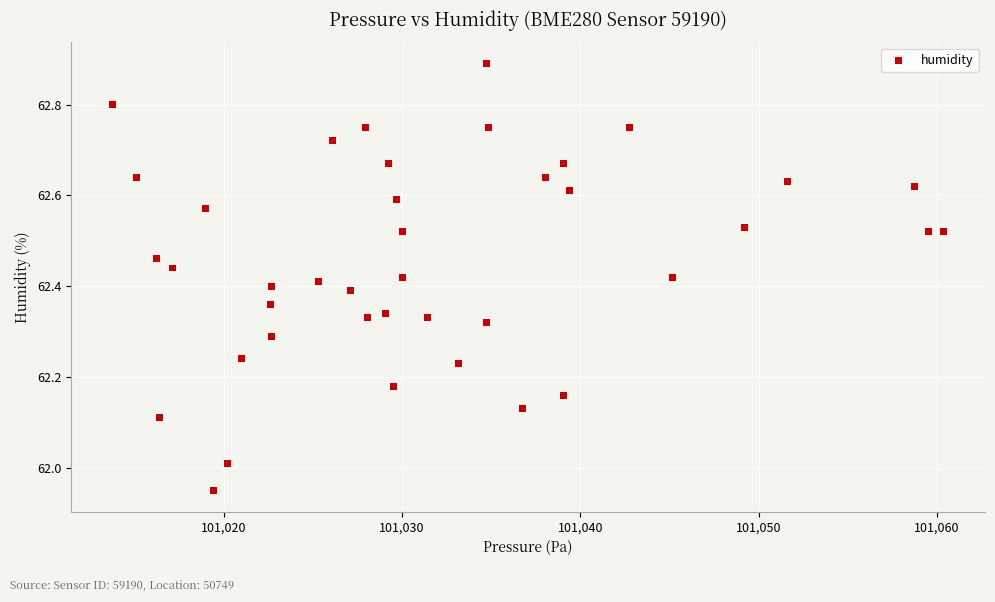

What is the range of X values (max minus min)?

46.6